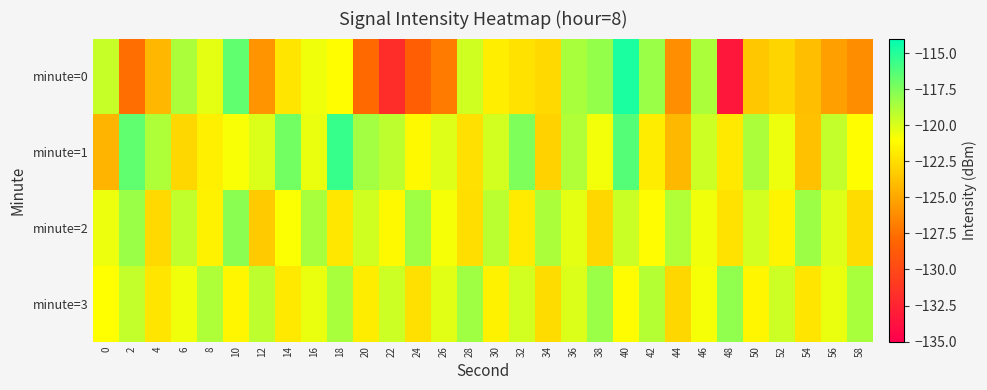

Reading right to left, extract all data points from this chart.

minute=0: 58=-126.2	56=-125.3	54=-124.0	52=-122.9	50=-123.6	48=-133.4	46=-118.7	44=-126.1	42=-118.3	40=-114.8	38=-118.0	36=-118.7	34=-122.7	32=-122.3	30=-121.7	28=-119.7	26=-127.0	24=-128.5	22=-131.8	20=-127.8	18=-121.1	16=-120.6	14=-122.2	12=-125.9	10=-116.6	8=-120.3	6=-118.7	4=-124.3	2=-127.5	0=-119.5
minute=1: 58=-121.1	56=-119.4	54=-123.8	52=-120.5	50=-118.7	48=-122.0	46=-119.6	44=-124.2	42=-121.8	40=-116.3	38=-120.7	36=-118.9	34=-123.1	32=-117.5	30=-119.8	28=-122.4	26=-120.1	24=-121.3	22=-119.2	20=-118.5	18=-115.5	16=-120.5	14=-117.1	12=-120.0	10=-120.8	8=-121.7	6=-122.8	4=-118.8	2=-116.7	0=-124.4
minute=2: 58=-122.6	56=-120.1	54=-118.3	52=-121.5	50=-119.8	48=-122.3	46=-120.6	44=-118.9	42=-121.2	40=-119.5	38=-122.8	36=-120.3	34=-118.7	32=-121.9	30=-119.1	28=-122.5	26=-120.8	24=-118.4	22=-121.3	20=-119.7	18=-122.1	16=-118.6	14=-120.9	12=-123.4	10=-117.8	8=-121.6	6=-119.3	4=-122.7	2=-118.2	0=-120.5
minute=3: 58=-118.6	56=-120.4	54=-122.2	52=-119.6	50=-121.4	48=-118.0	46=-120.8	44=-122.8	42=-119.0	40=-121.2	38=-118.2	36=-120.0	34=-122.6	32=-119.8	30=-121.6	28=-118.4	26=-120.2	24=-122.4	22=-119.6	20=-121.8	18=-118.6	16=-120.4	14=-122.0	12=-119.2	10=-121.4	8=-118.8	6=-120.6	4=-122.2	2=-119.4	0=-121.0